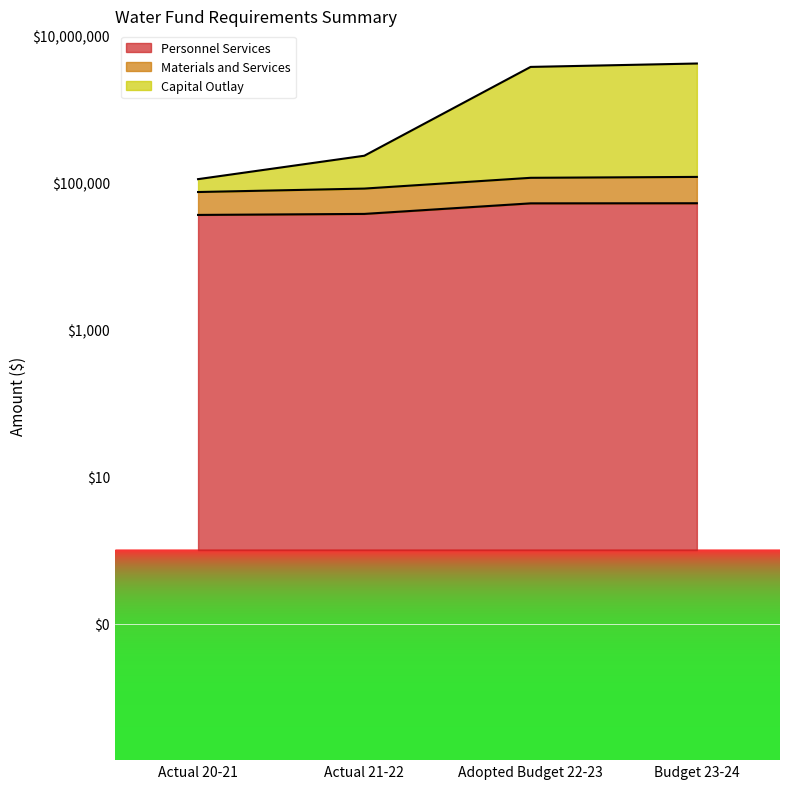

What is the value of the Capital Outlay point at the 2nd from the left?

233735